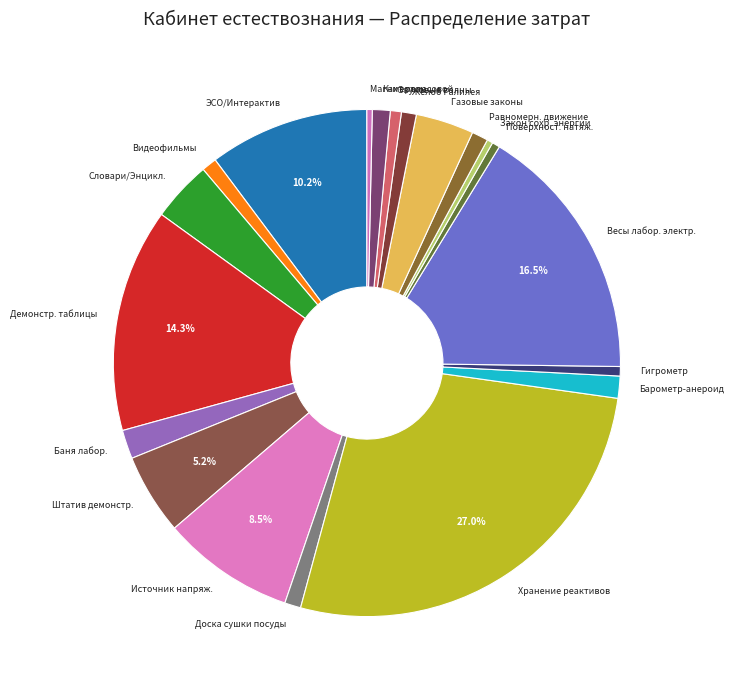

How many segments does this pie chart have?

20